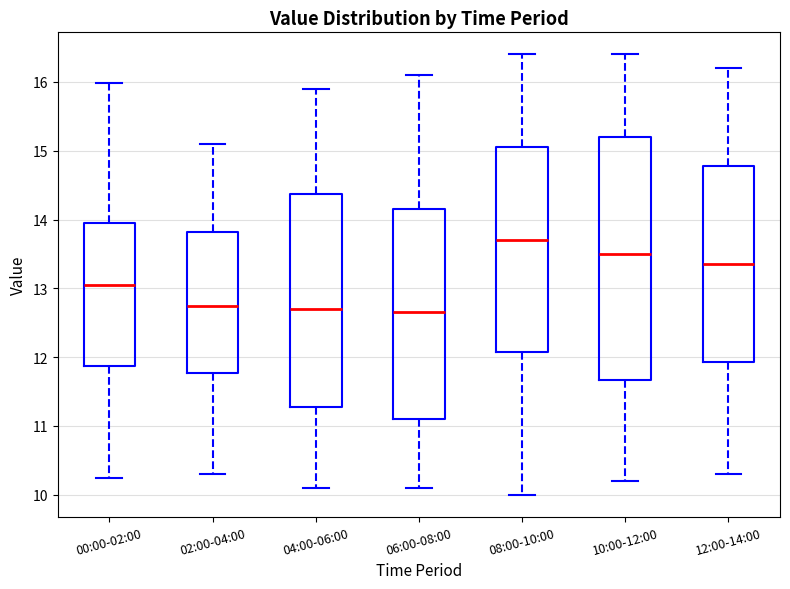

Reading left to right, transcribe this box plot: for each box, give where its median line is, the range the box spans, and where its two whiskers end, as read against the y-axis. The values are not printed on the chart, so give them approximately, as read against the axis.

00:00-02:00: median 13.1, box 11.9 to 14.0, whiskers 10.3 to 16.0
02:00-04:00: median 12.8, box 11.8 to 13.8, whiskers 10.3 to 15.1
04:00-06:00: median 12.7, box 11.3 to 14.4, whiskers 10.1 to 15.9
06:00-08:00: median 12.7, box 11.1 to 14.2, whiskers 10.1 to 16.1
08:00-10:00: median 13.7, box 12.1 to 15.1, whiskers 10.0 to 16.4
10:00-12:00: median 13.5, box 11.7 to 15.2, whiskers 10.2 to 16.4
12:00-14:00: median 13.4, box 11.9 to 14.8, whiskers 10.3 to 16.2